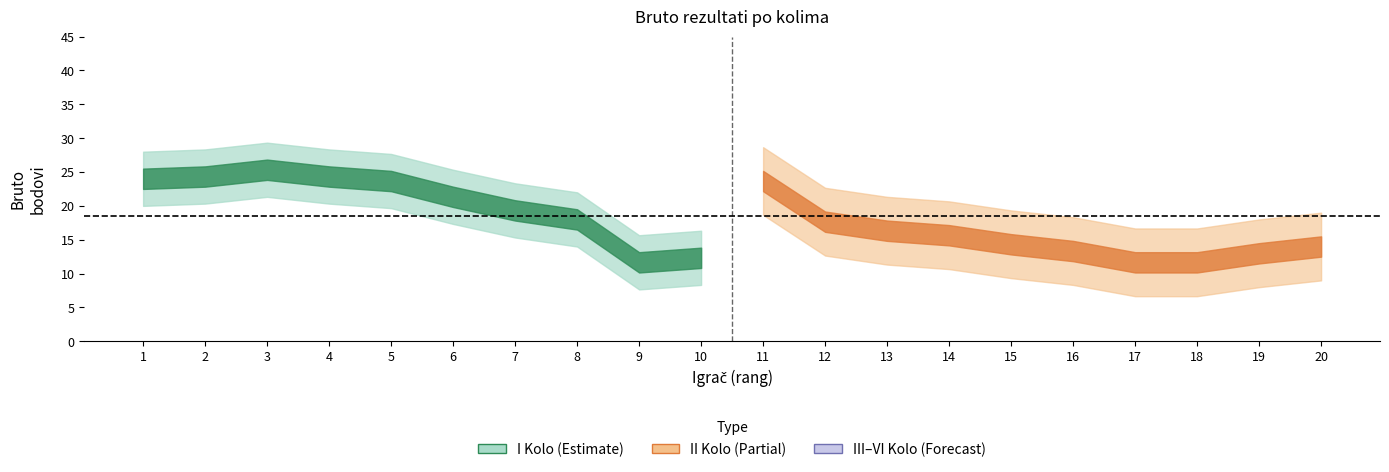

Read the I Kolo Bruto value at 1, to the nearest 10.

20